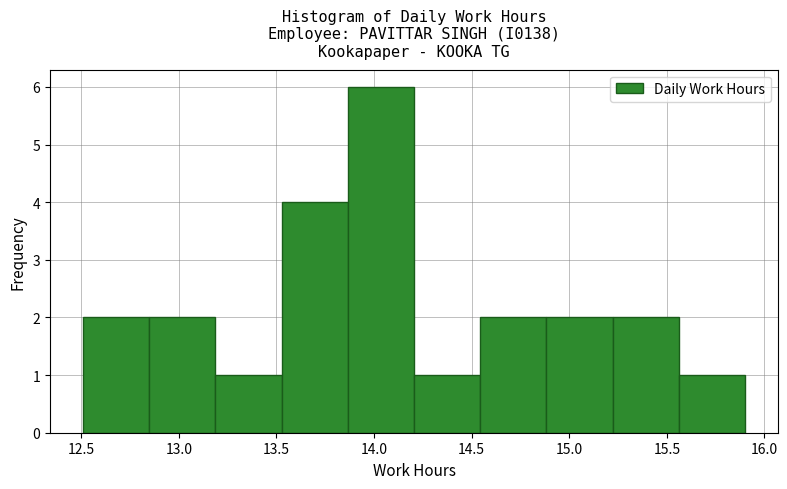

Reading left to right, transcribe this chart: for each bar, give the range it covers on the x-axis and its height. Neither the bar edges nor the heights are printed on the chart, so give them approximately, as read against the axes.

12.50 to 12.85: 2
12.85 to 13.20: 2
13.20 to 13.55: 1
13.55 to 13.85: 4
13.85 to 14.20: 6
14.20 to 14.55: 1
14.55 to 14.90: 2
14.90 to 15.20: 2
15.20 to 15.55: 2
15.55 to 15.90: 1